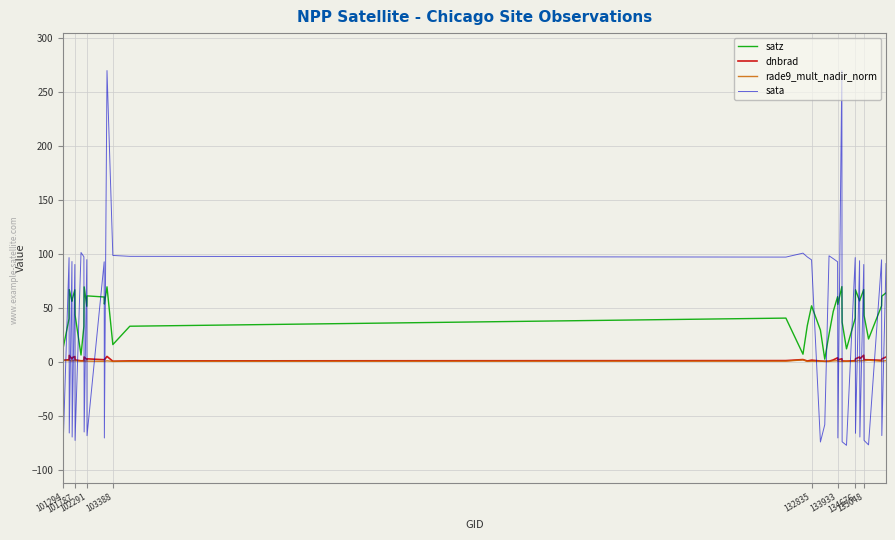

What is the lowest value of the sata series?

-76.9